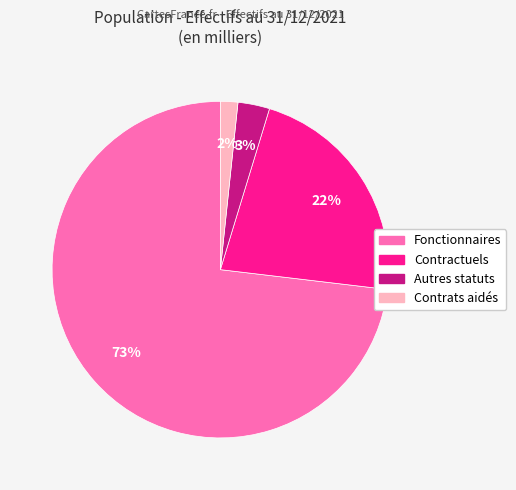

Is there a majority slice in this chart?

Yes